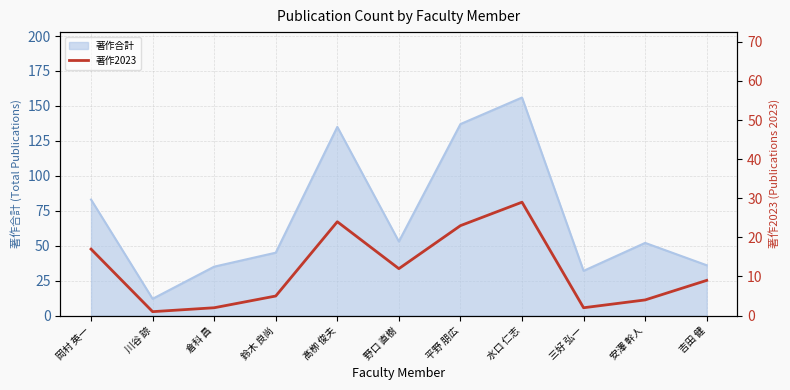

Reading left to right, what are all the values shown in this chart?

17	1	2	5	24	12	23	29	2	4	9